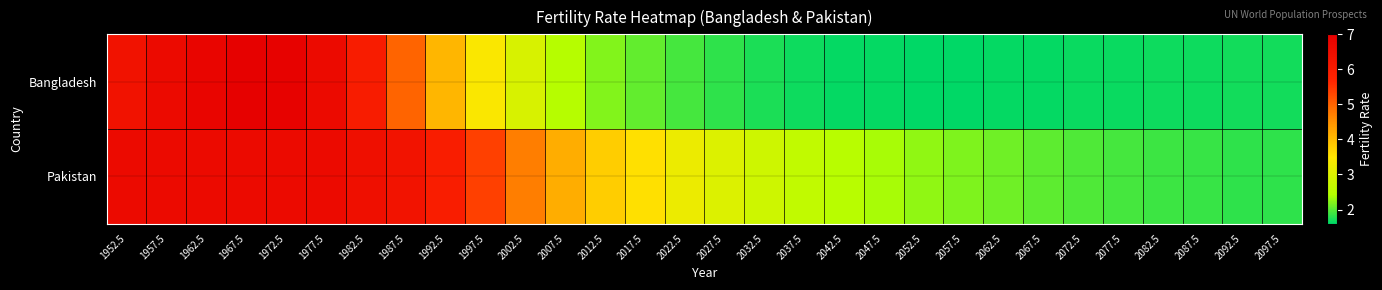

Which series has the largest range (max minus min)?

Bangladesh